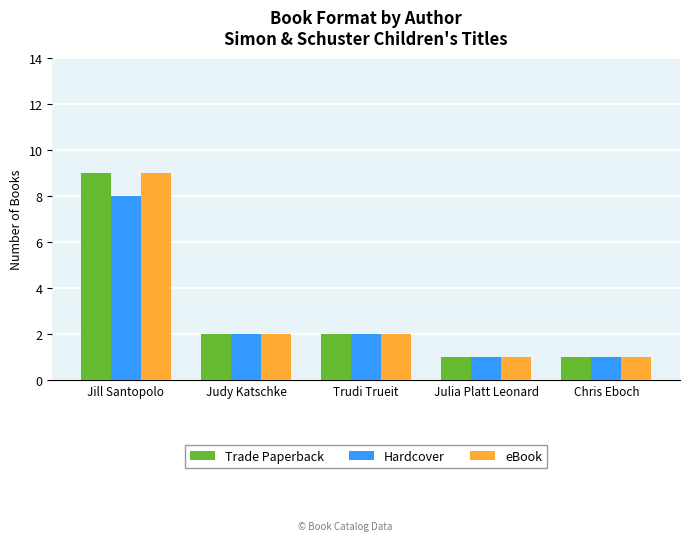

Is it true that eBook equals 1 at Chris Eboch?

True